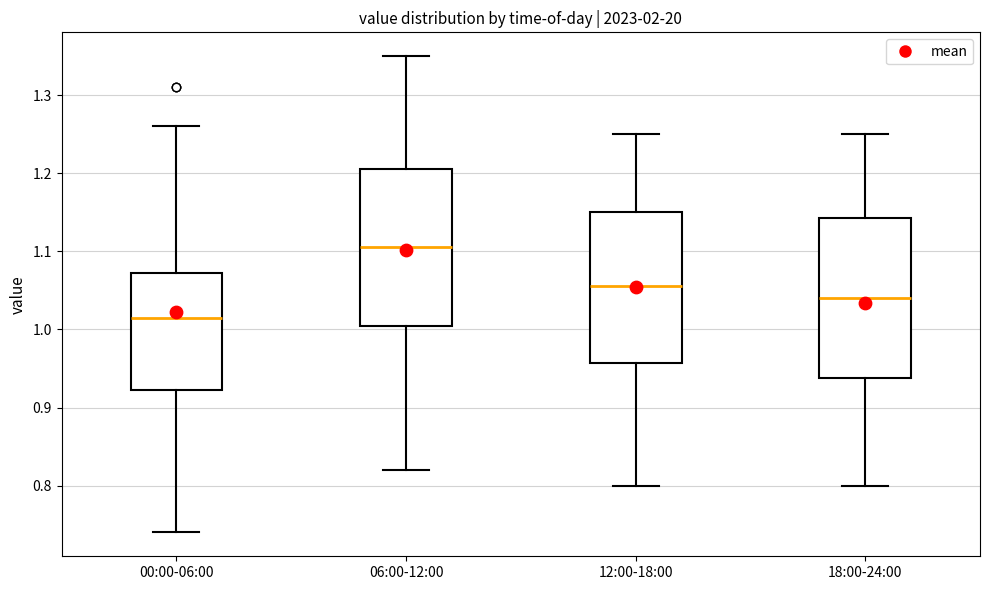

Which box's median line is the highest?

06:00-12:00